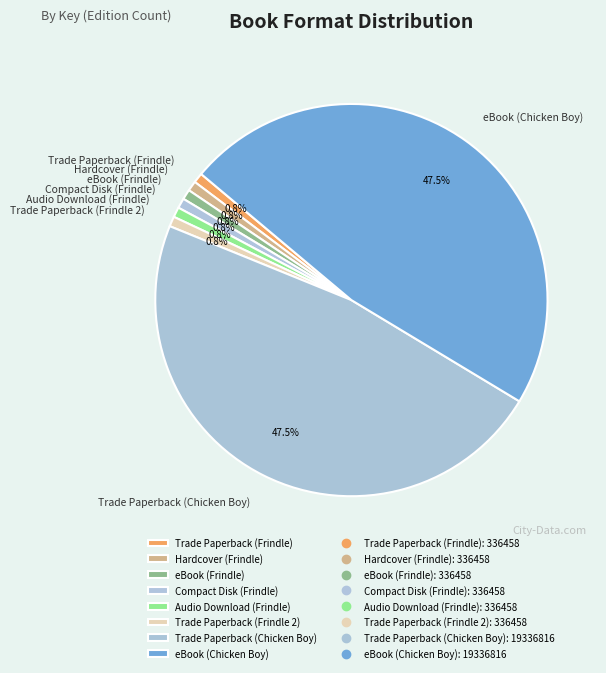

To the nearest percent, what percentage of the pie is eBook (Frindle)?

1%